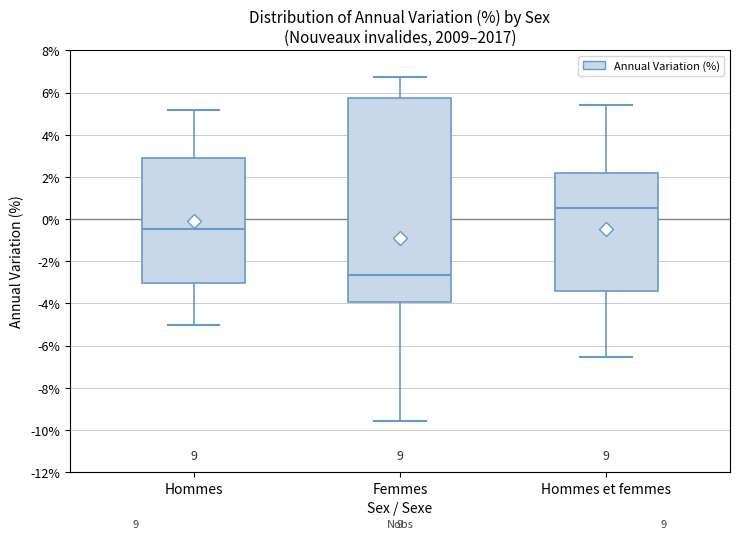

Comparing the boxes themselves (not the whiskers), which one is the tallest?

Femmes